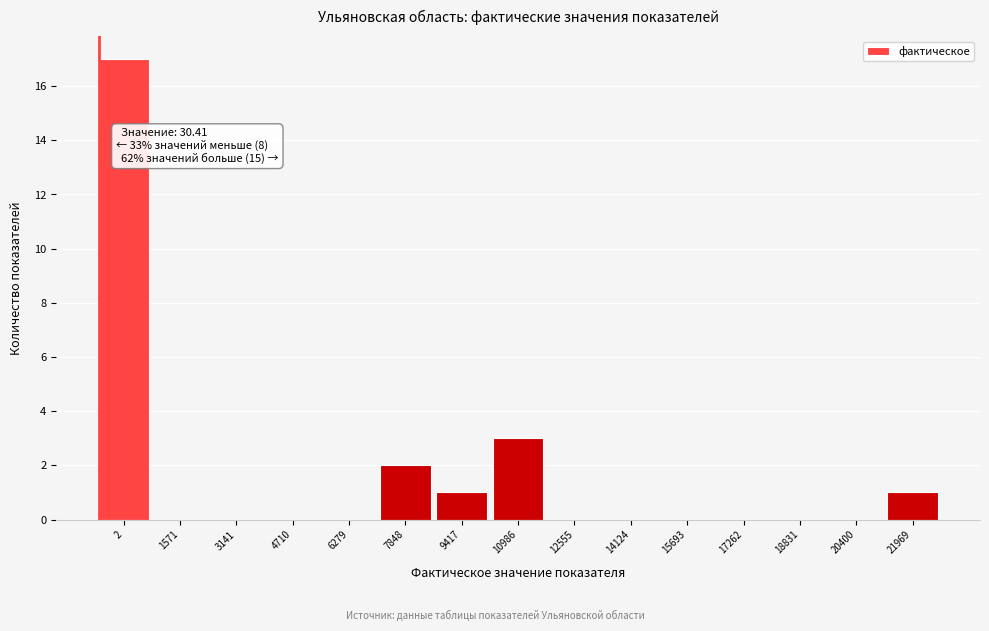

Reading left to right, what are all the values shown in this chart?

2=17	1571=0	3141=0	4710=0	6279=0	7848=2	9417=1	10986=3	12555=0	14124=0	15693=0	17262=0	18831=0	20400=0	21969=1